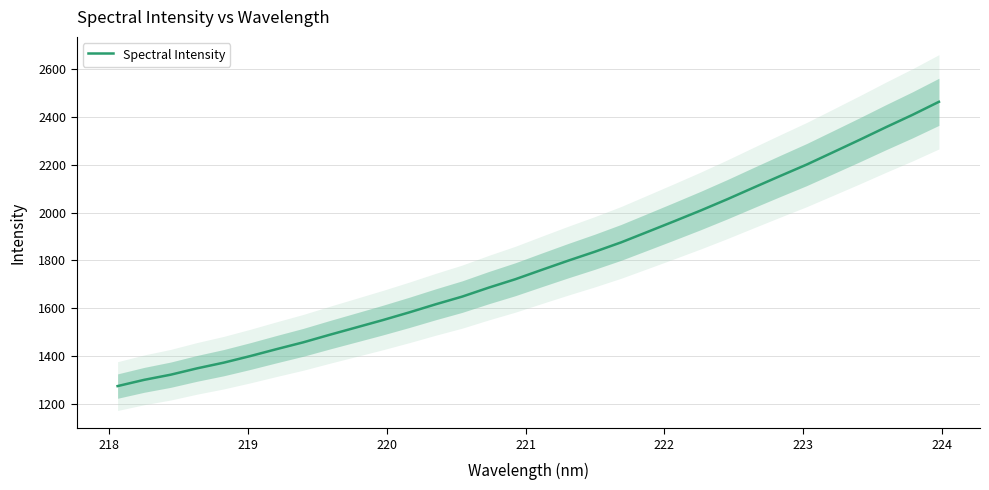

What is the highest value of the Spectral Intensity series?

2463.2